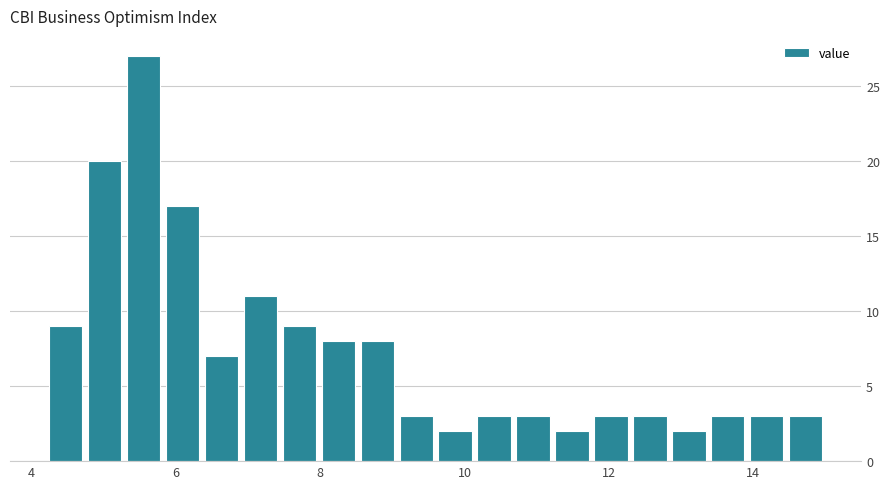

Read against the x-axis, roughly where is the centre of the tallest bar?

5.6